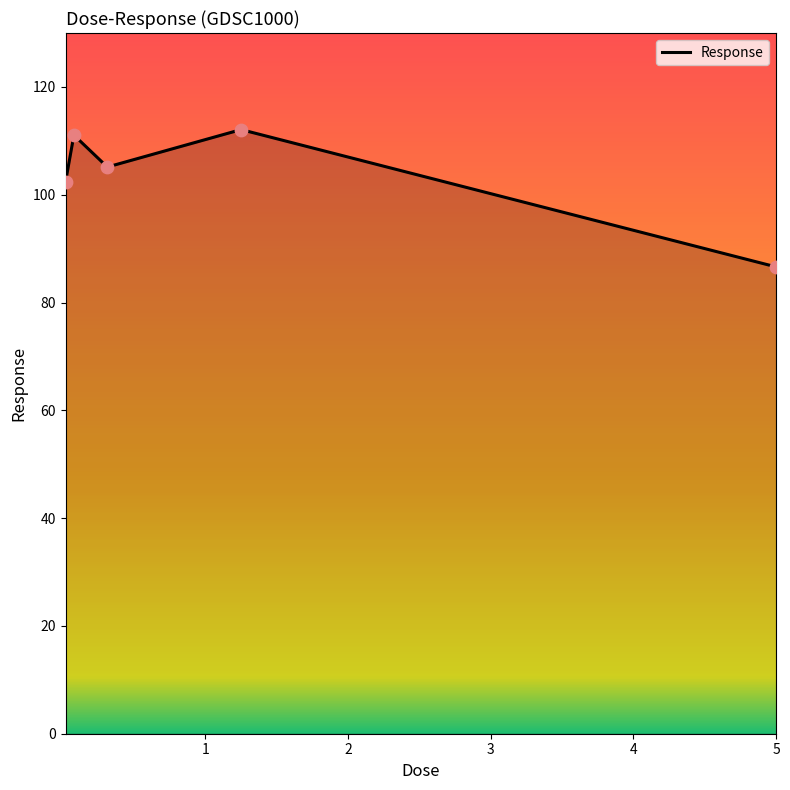

How many interior local peaks (higher than both neighbors) does the data have?

2